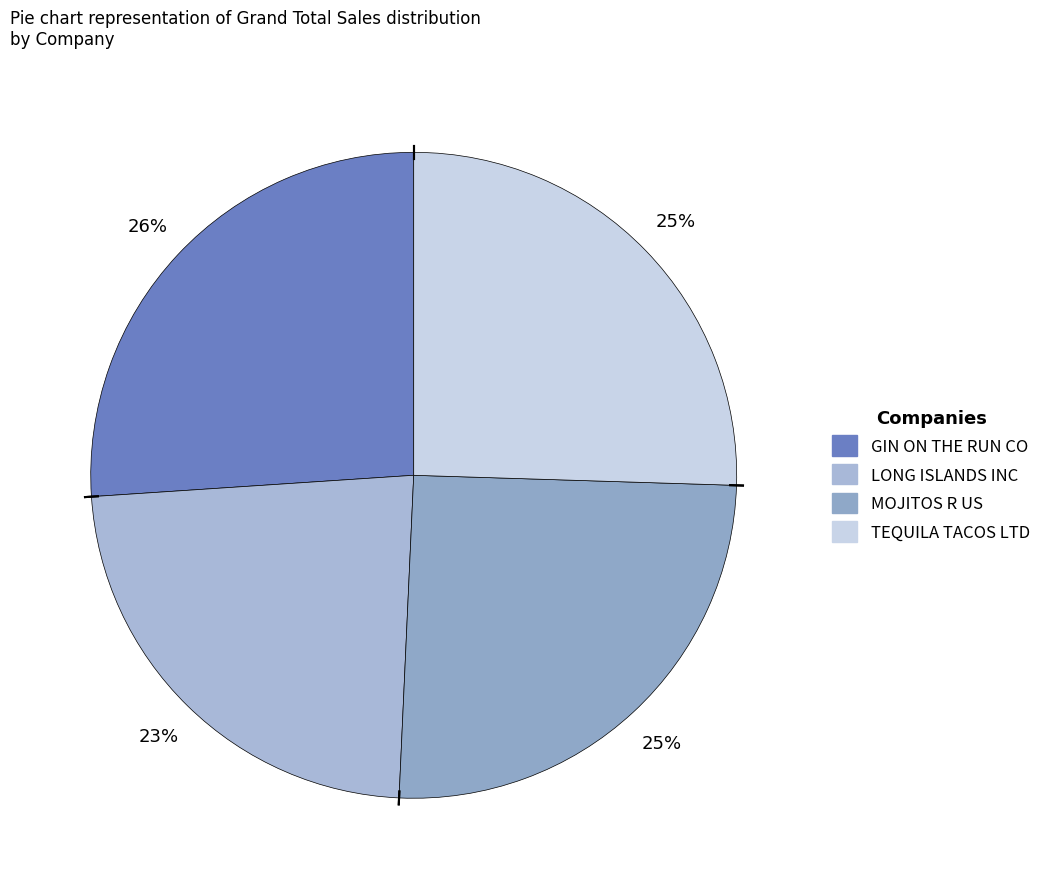

Rank the categories by value from lowest to highest.

LONG ISLANDS INC, MOJITOS R US, TEQUILA TACOS LTD, GIN ON THE RUN CO